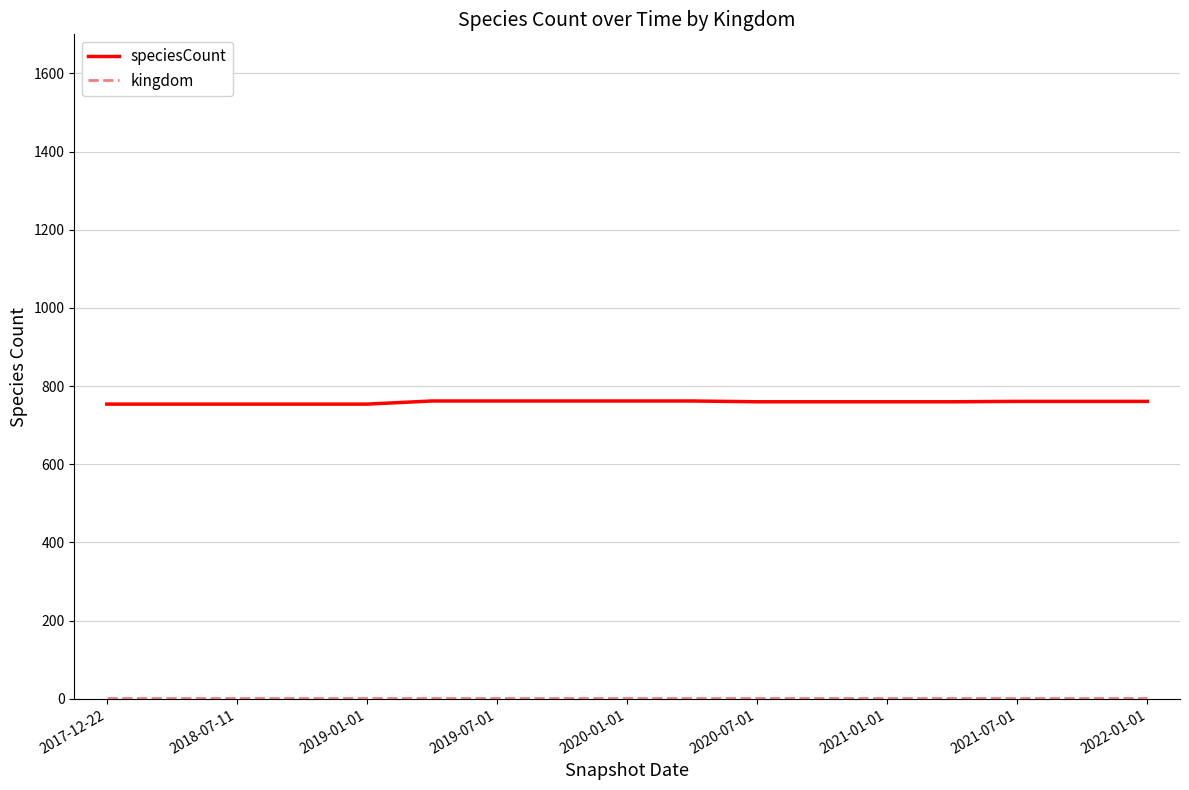

What is the highest value of the speciesCount series?

762